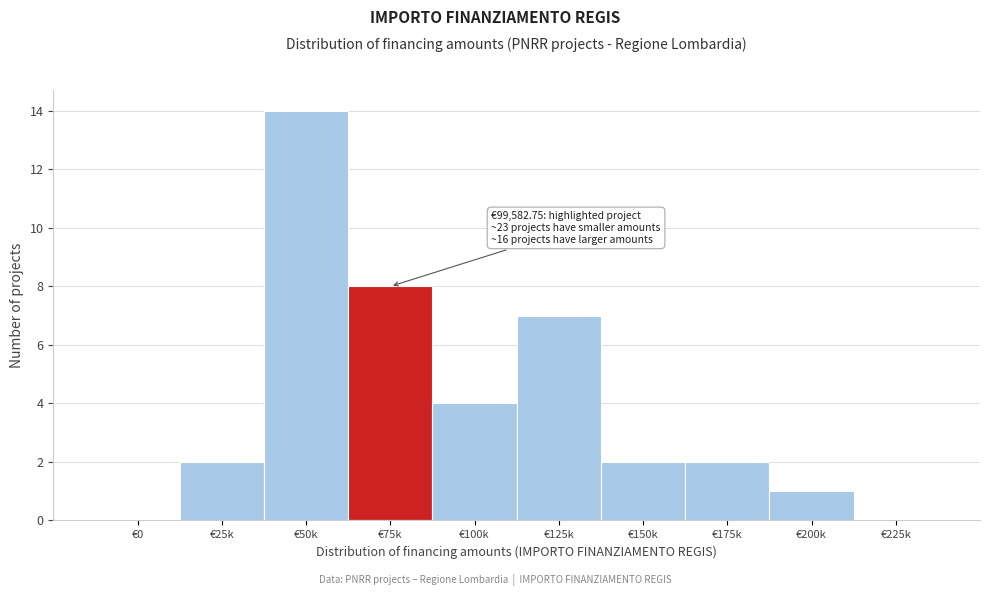

Reading left to right, transcribe all the data shown in this chart.

€0=0	€25k=2	€50k=14	€75k=8	€100k=4	€125k=7	€150k=2	€175k=2	€200k=1	€225k=0